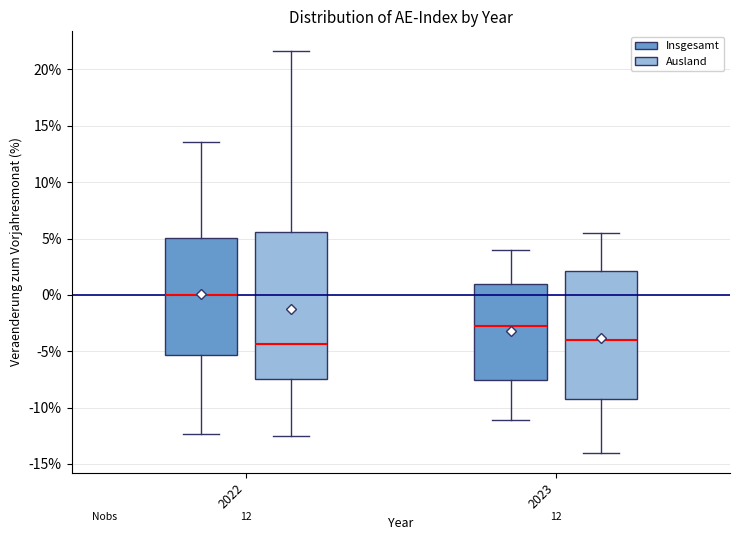

Comparing the boxes themselves (not the whiskers), which one is the tallest?

2022 (Ausland)